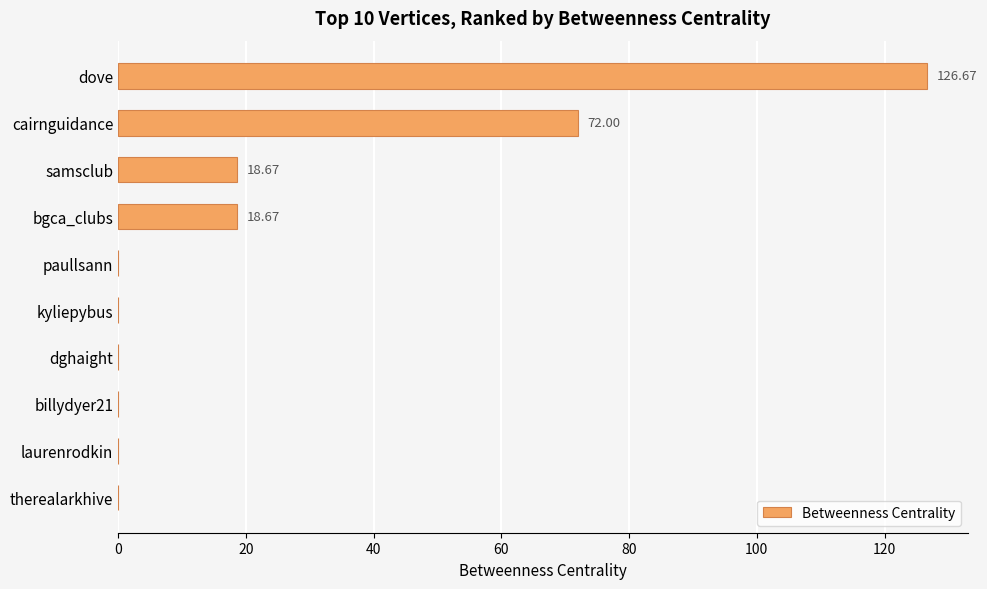

Approximately how many times larger is the value at cairnguidance compared to dove?

0.6